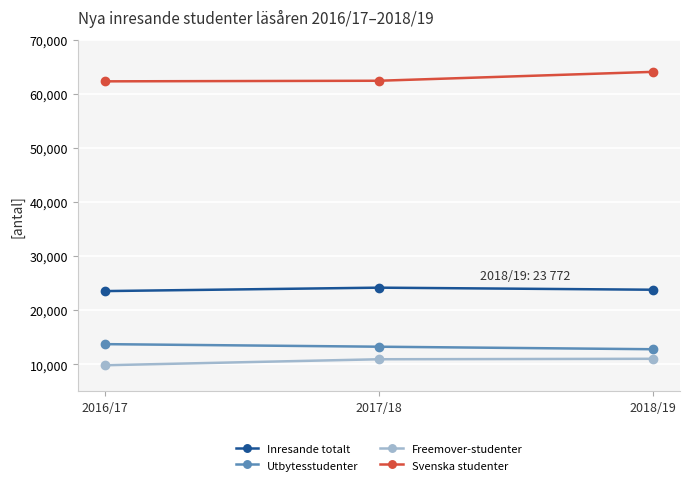

How many distinct data groups are displayed?

4